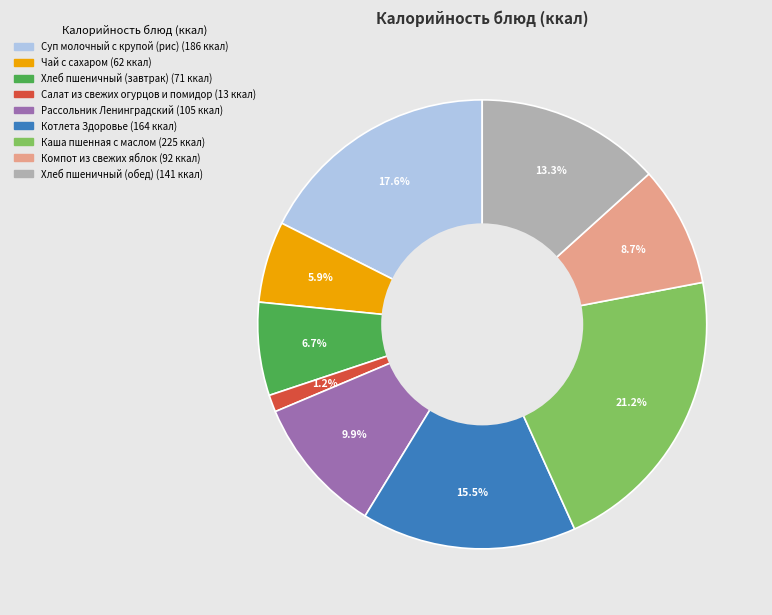

The Суп молочный с крупой (рис) slice represents 25% of the pie. True or false?

False